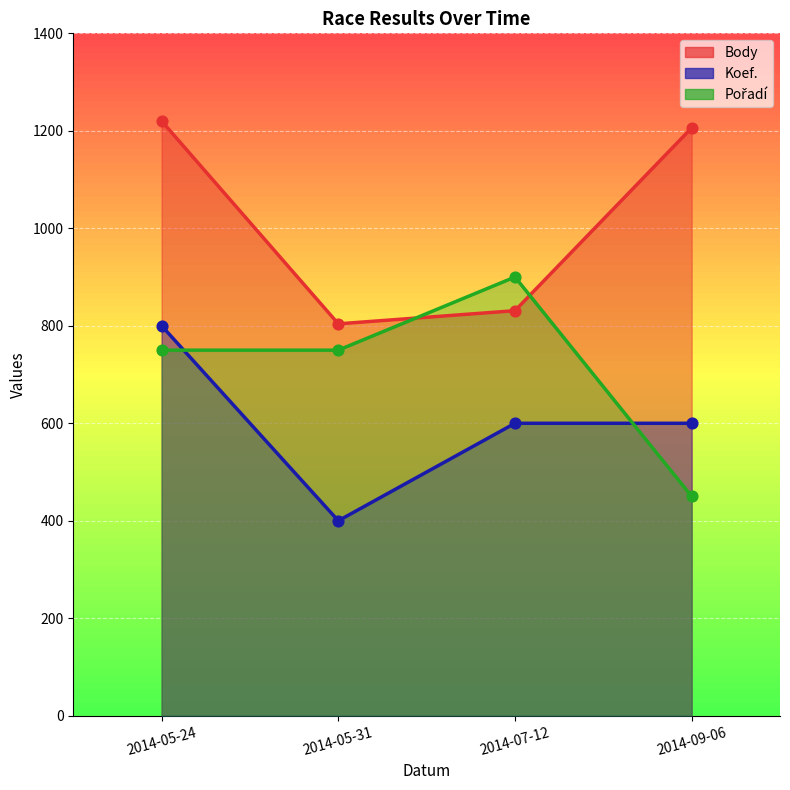

What are all the series names shown in the legend?

Body, Koef., Pořadí